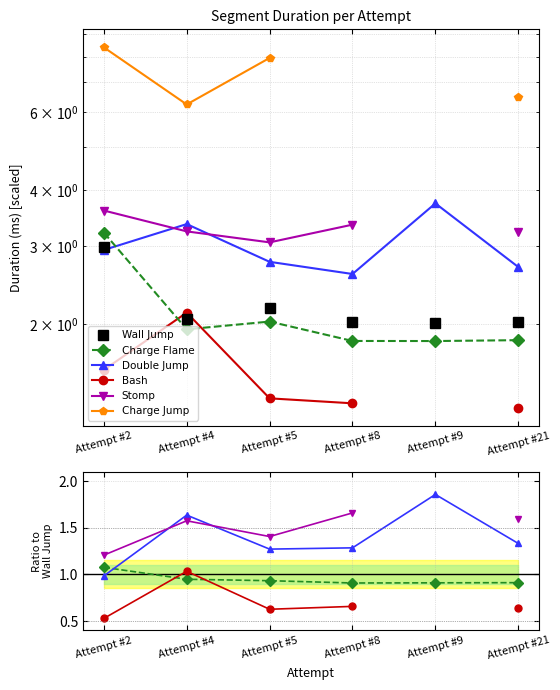

How many positive values does the Bash series have?

5